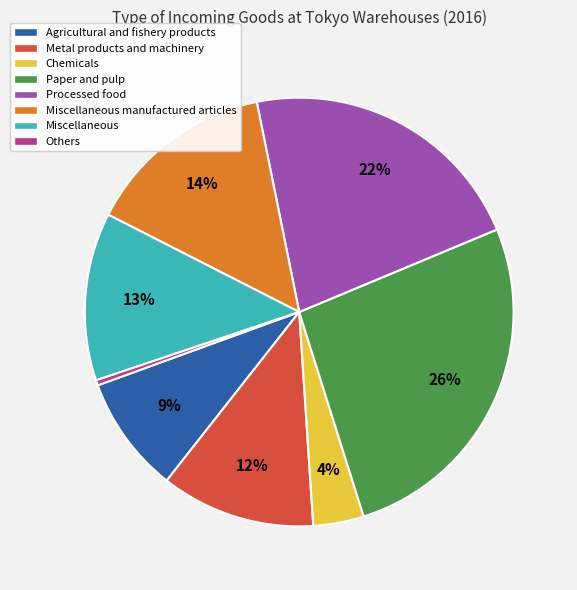

How many slices are in this pie chart?

8